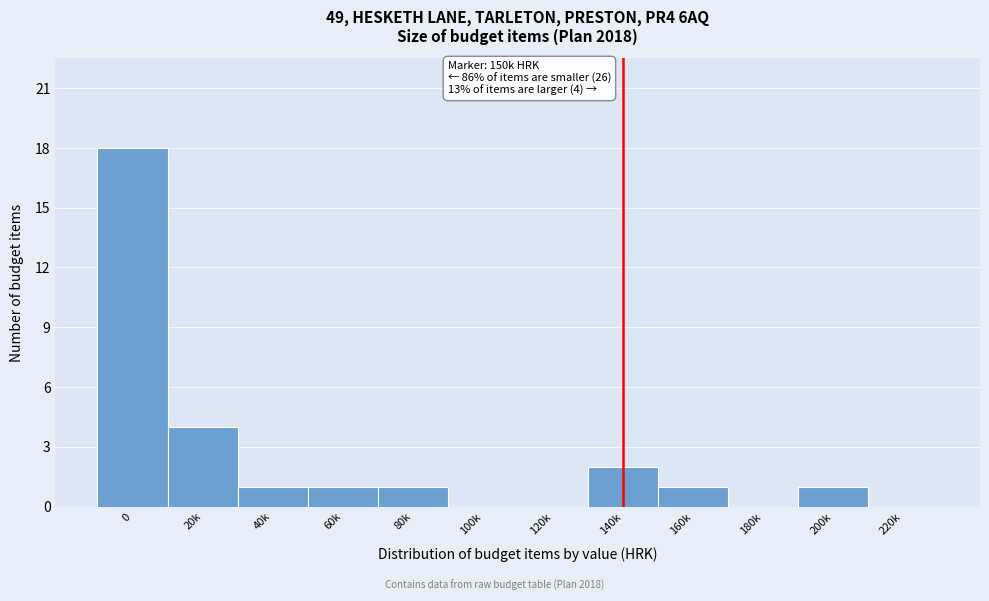

Reading left to right, extract all data points from this chart.

0=18	20k=4	40k=1	60k=1	80k=1	100k=0	120k=0	140k=2	160k=1	180k=0	200k=1	220k=0